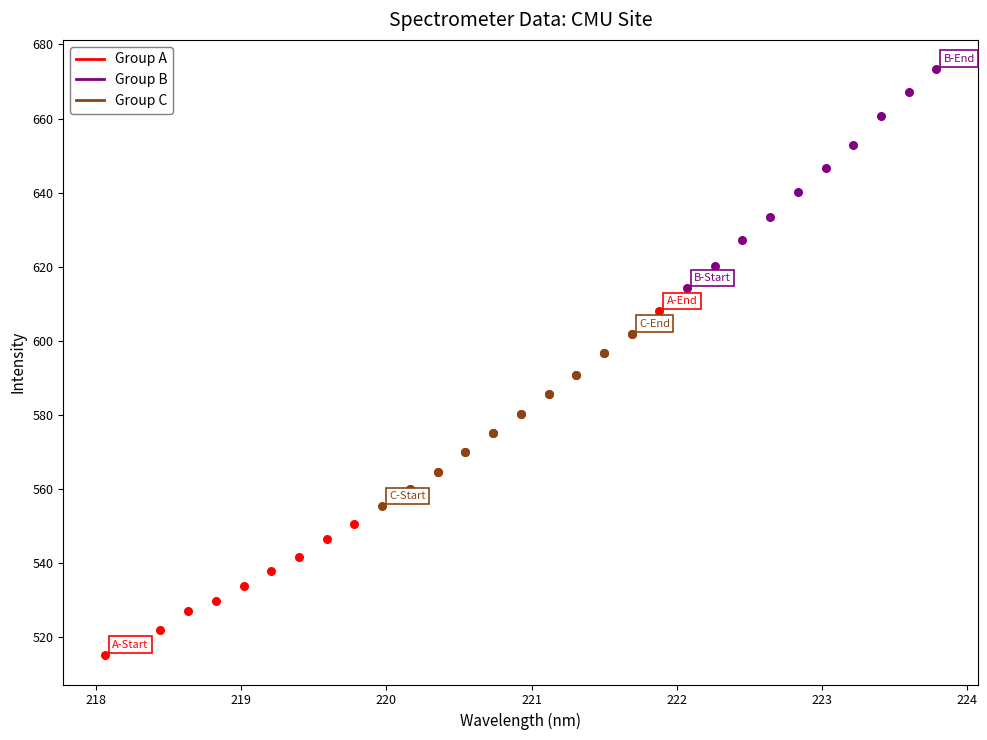

Which series has the largest Y range (max minus min)?

Group A